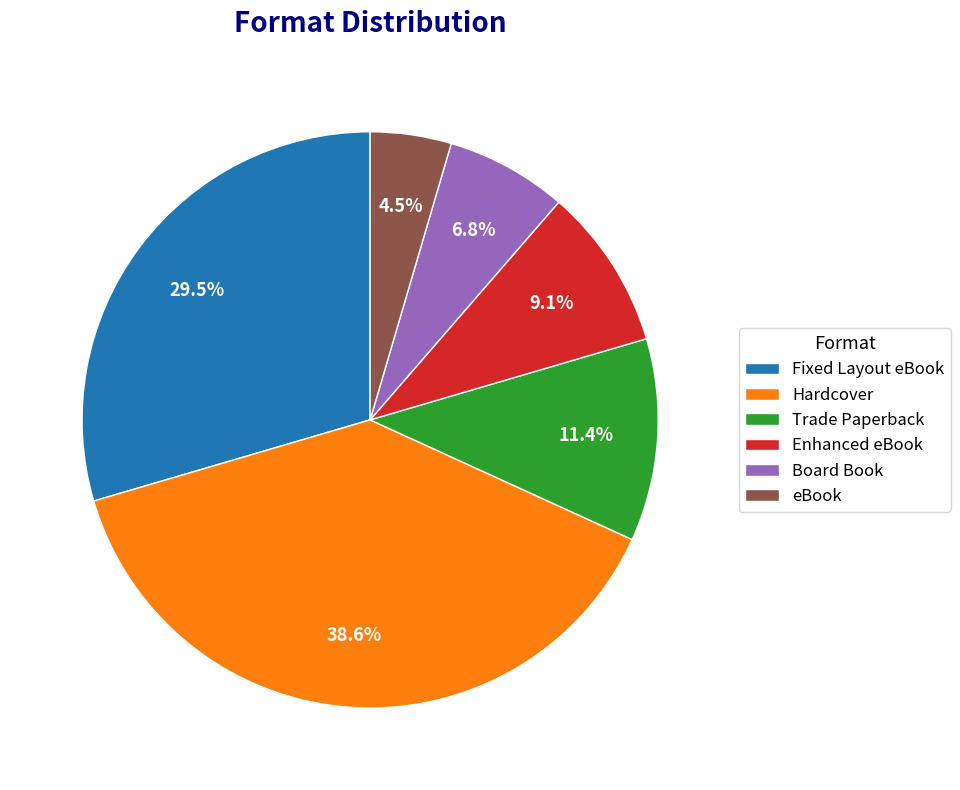

The Board Book slice represents 7% of the pie. True or false?

True